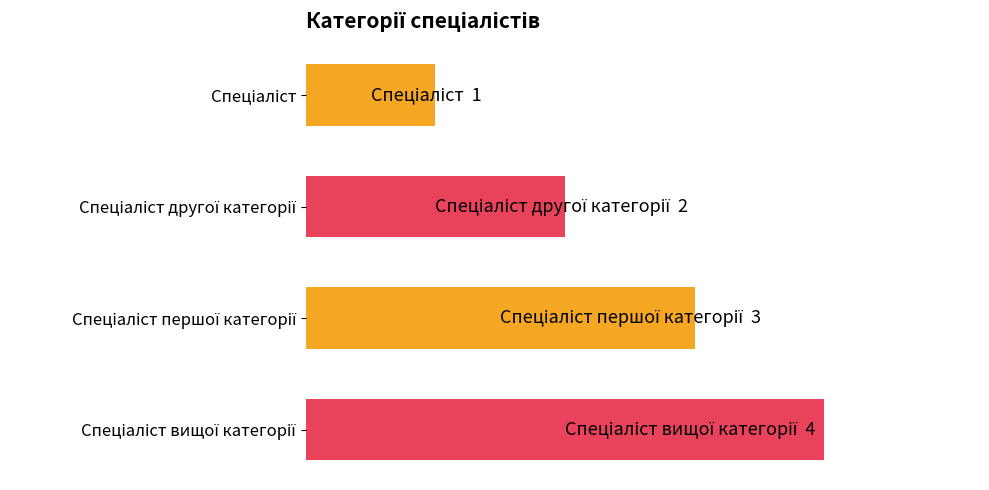

Are the bars horizontal?

Yes